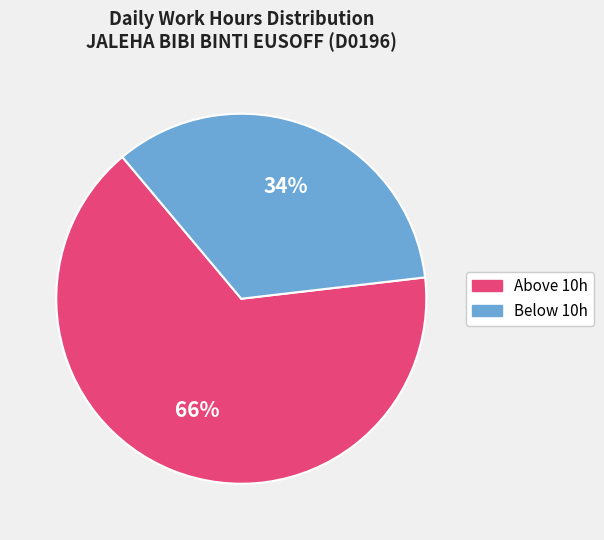

Is there a majority slice in this chart?

Yes